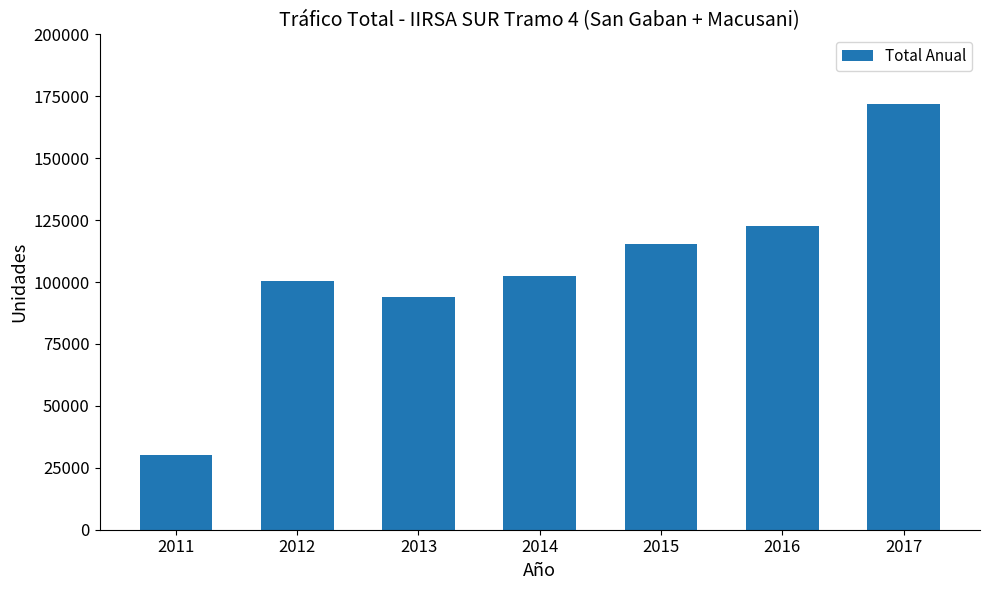

The chart shows a value of 62270 at 2017. True or false?

False